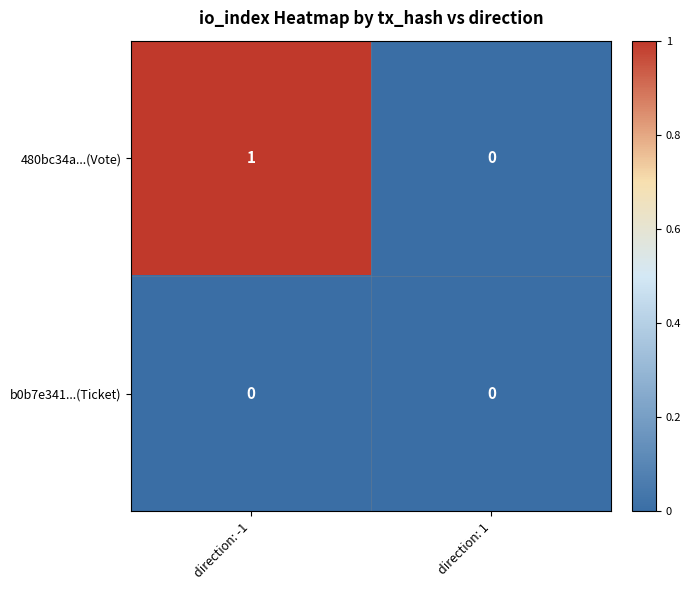

What is the spread (max minus min) of values at direction: -1?

1